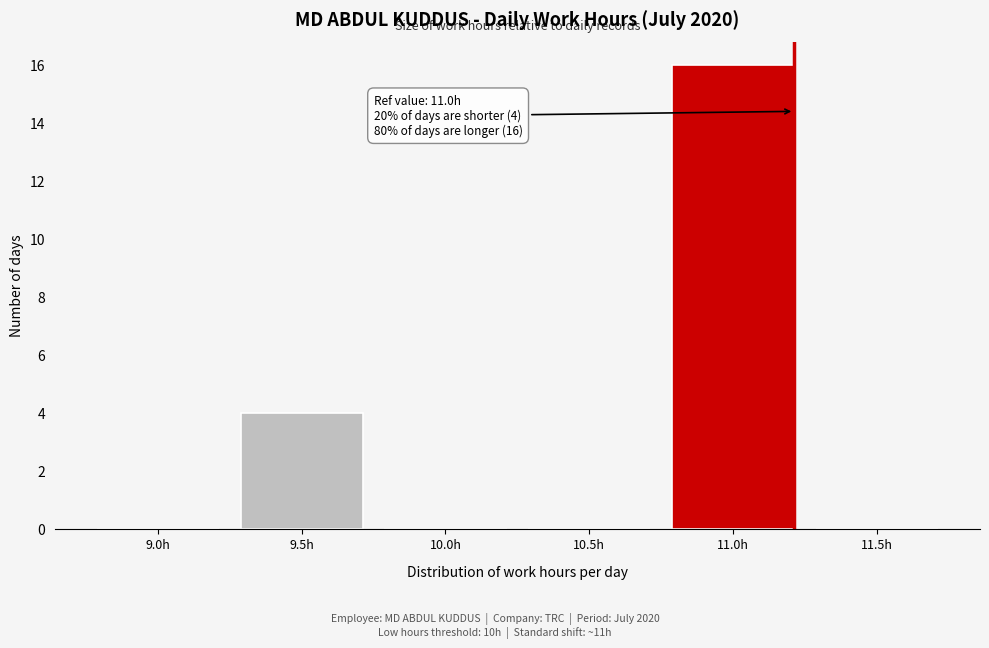

Reading right to left, what are all the values shown in this chart?

11.5h=0	11.0h=16	10.5h=0	10.0h=0	9.5h=4	9.0h=0